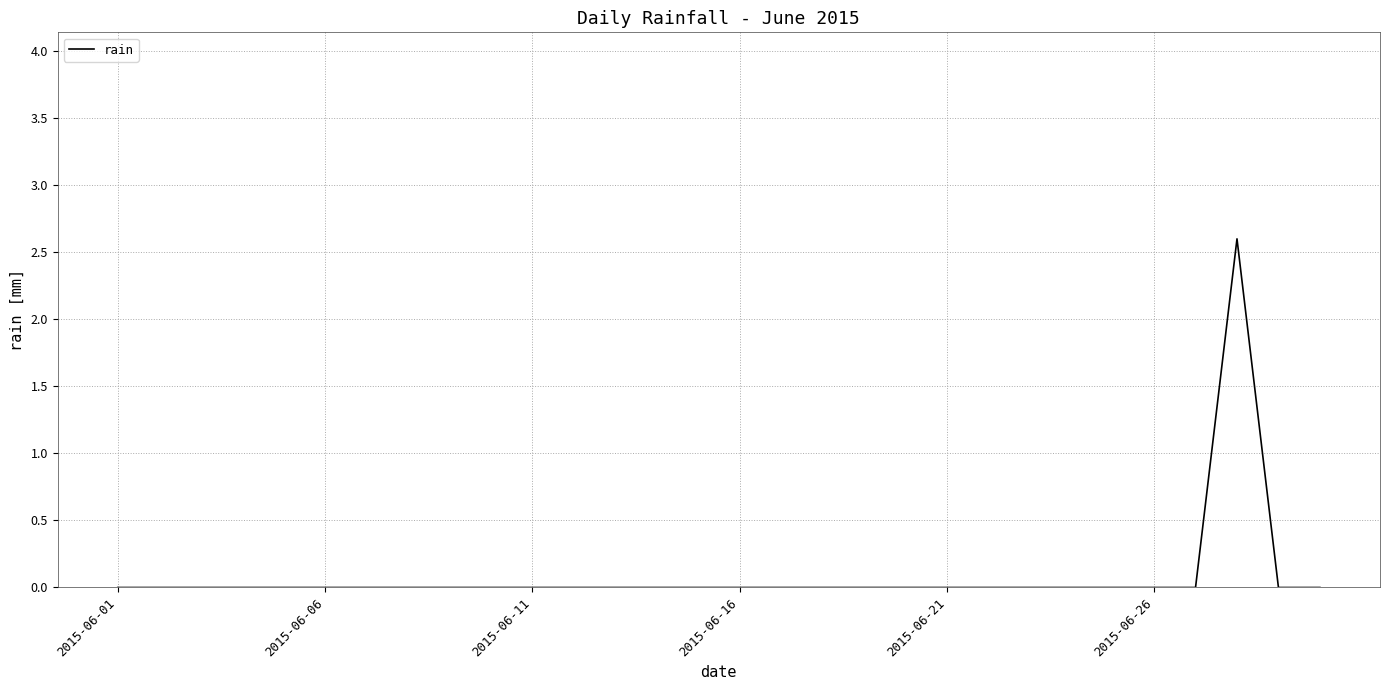

What is the sum of all values?

2.6